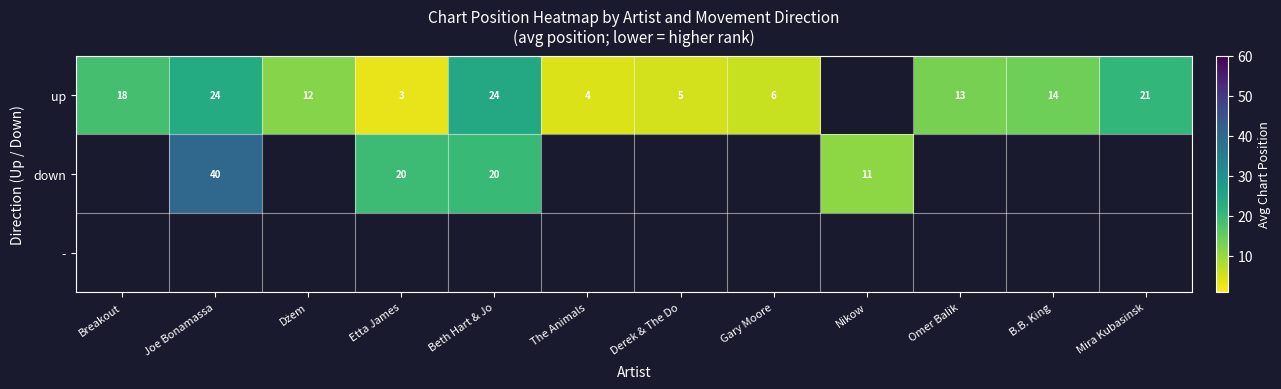

True or false: up has a value of 21.0 at Mira Kubasinsk.

True